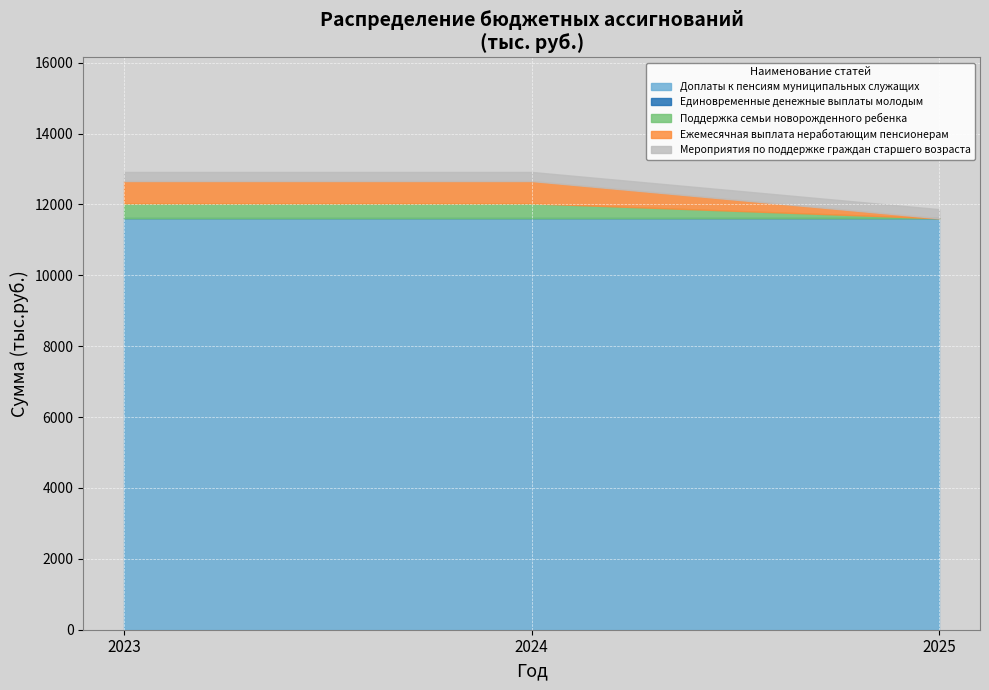

The value of Доплаты к пенсиям муниципальных служащих at 2025 is 5409.9. True or false?

False